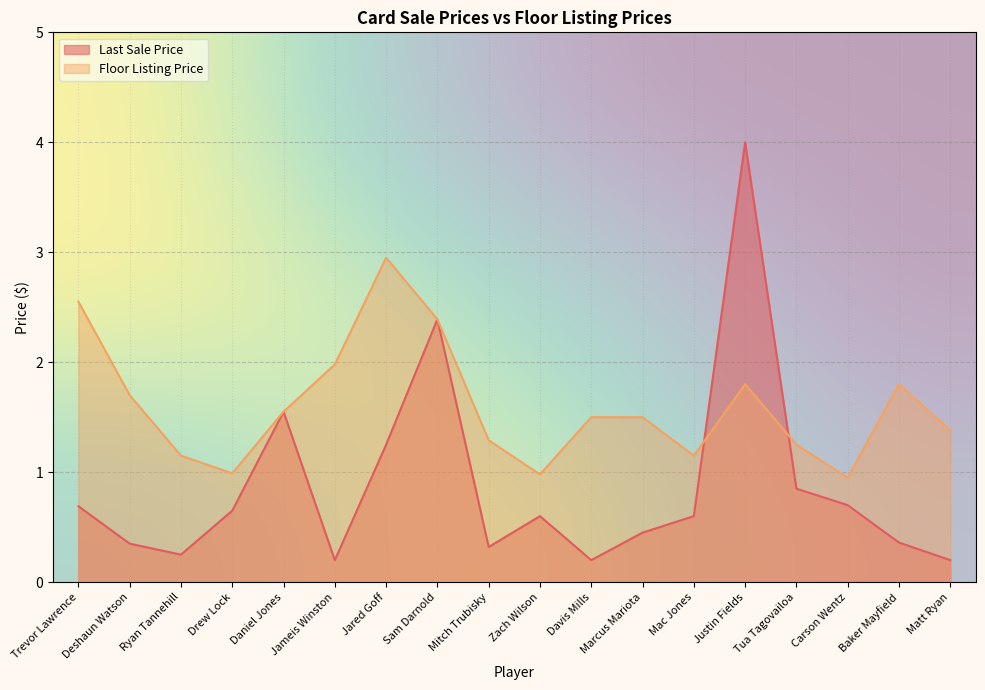

Is it true that Floor Listing Price equals 1.7 at Deshaun Watson?

True